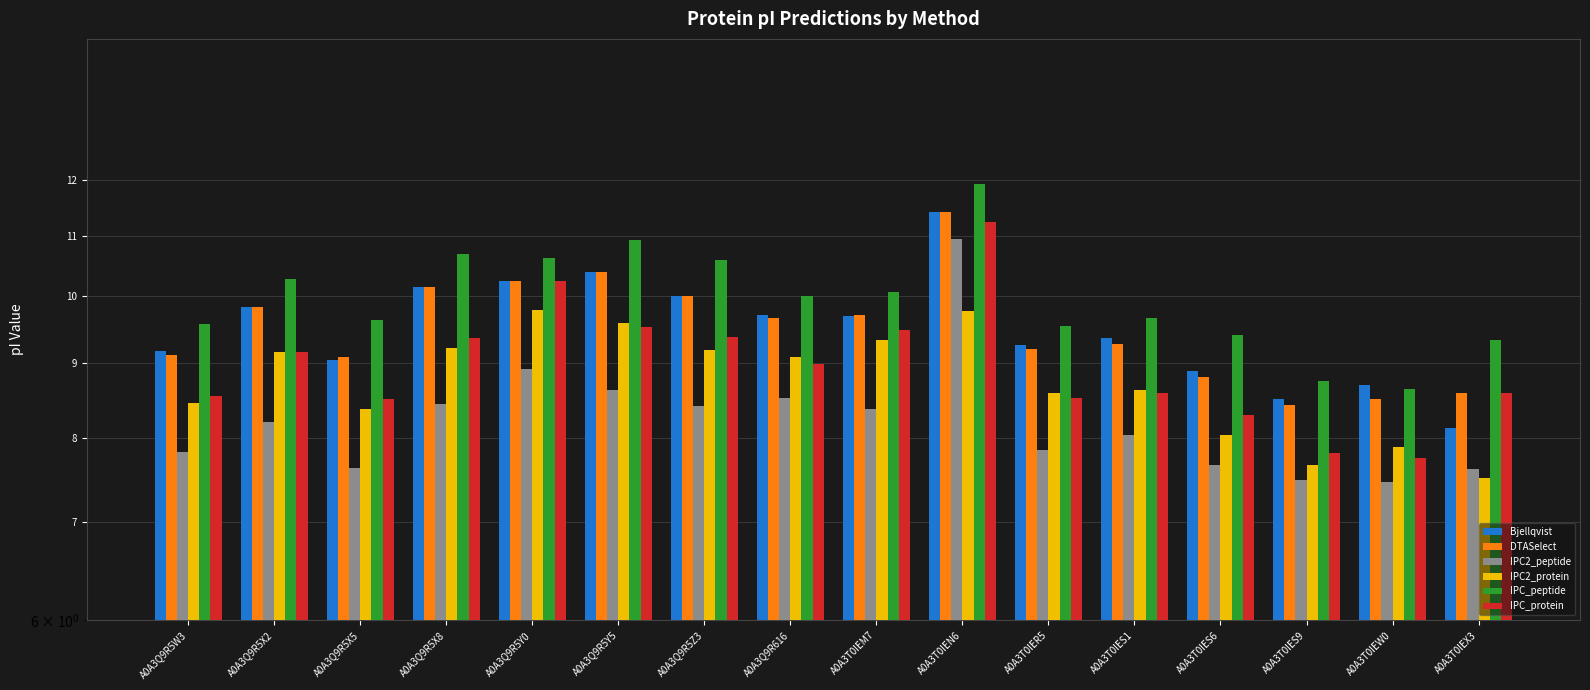

How many groups of bars are there?

16